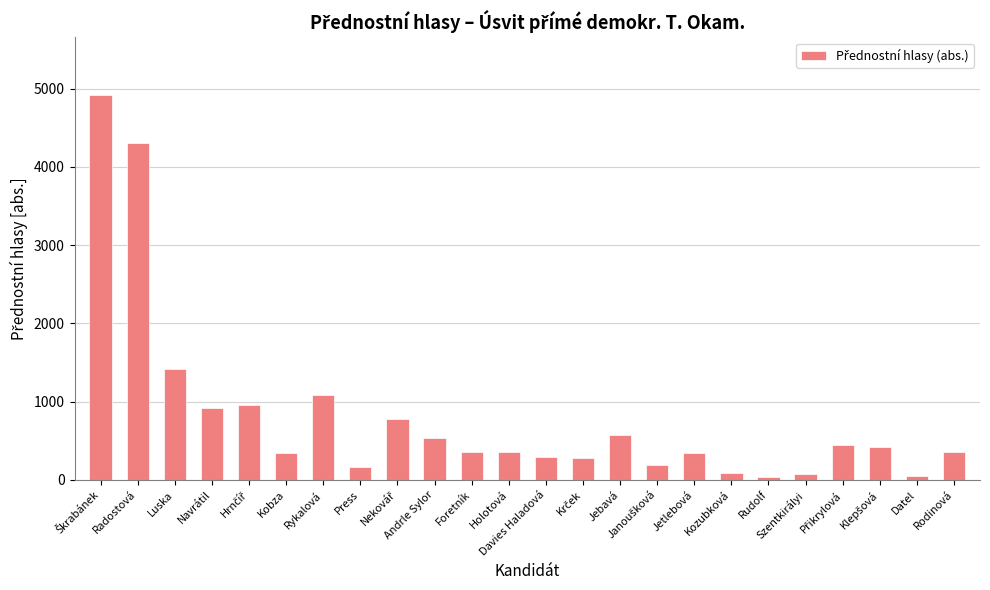

Is it true that the value at Andrle Sylor is 530?

True